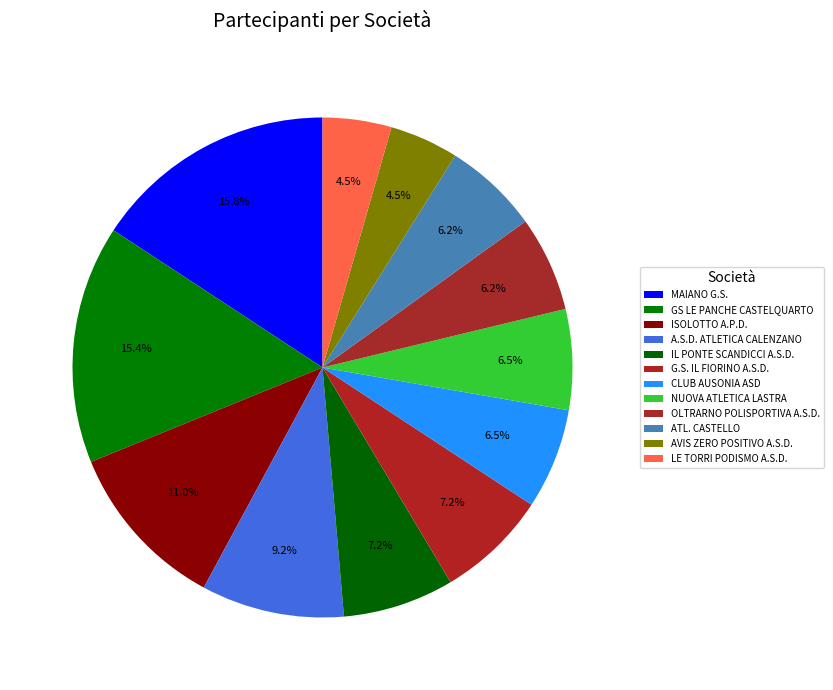

What is the largest slice in the pie chart?

MAIANO G.S.